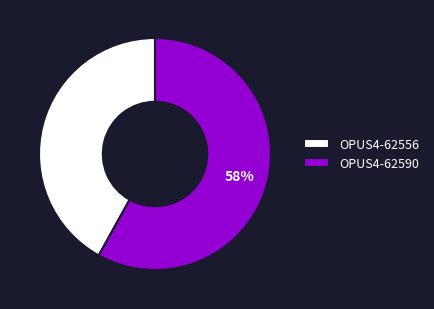

How many slices are in this pie chart?

2